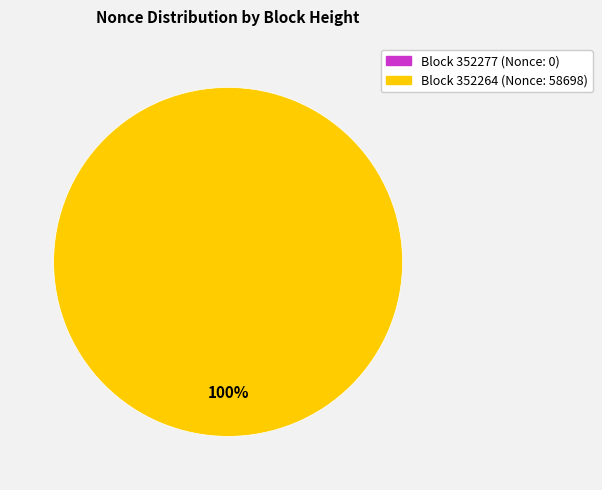

Do 352264 and 352277 together represent more than half of the pie?

Yes